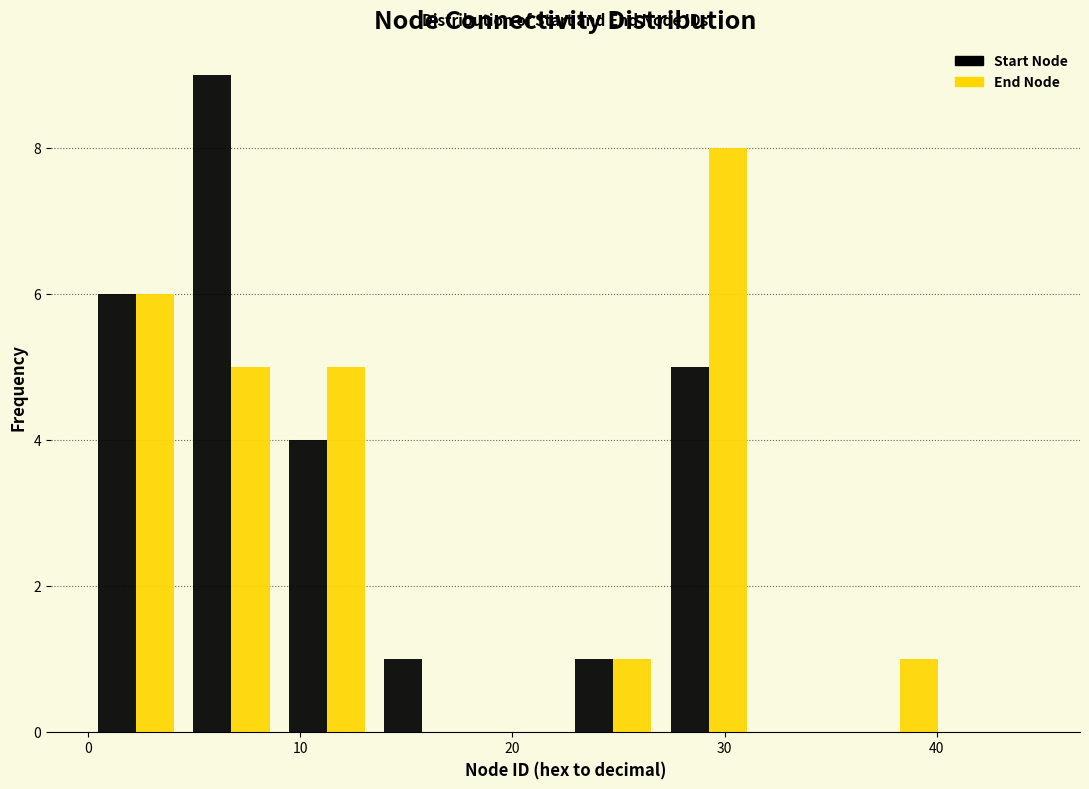

Reading left to right, transcribe this chart: for each range on the x-axis, give the height of each series' bar. Neither the bar edges nor the heights are printed on the chart, so give them approximately, as read against the axes.

0.0 to 4.5: Start Node=6	End Node=6
4.5 to 9.0: Start Node=9	End Node=5
9.0 to 13.5: Start Node=4	End Node=5
13.5 to 18.0: Start Node=1	End Node=0
18.0 to 22.5: Start Node=0	End Node=0
22.5 to 27.0: Start Node=1	End Node=1
27.0 to 31.5: Start Node=5	End Node=8
31.5 to 36.0: Start Node=0	End Node=0
36.0 to 40.5: Start Node=0	End Node=1
40.5 to 45.0: Start Node=0	End Node=0